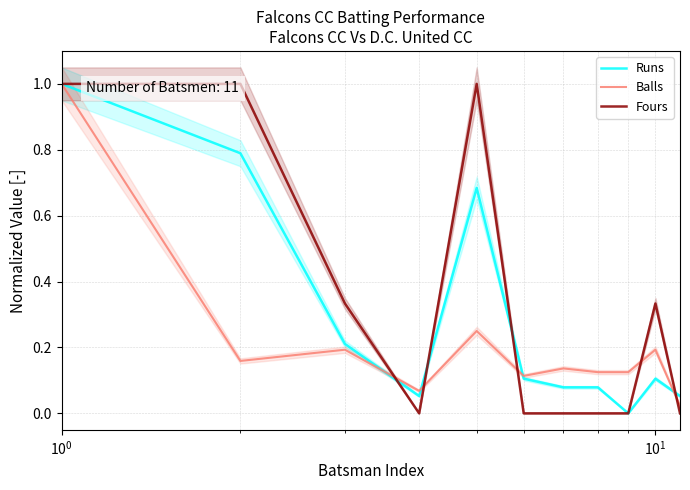

List the series in order of their overall mean, highest first.

Fours, Runs, Balls